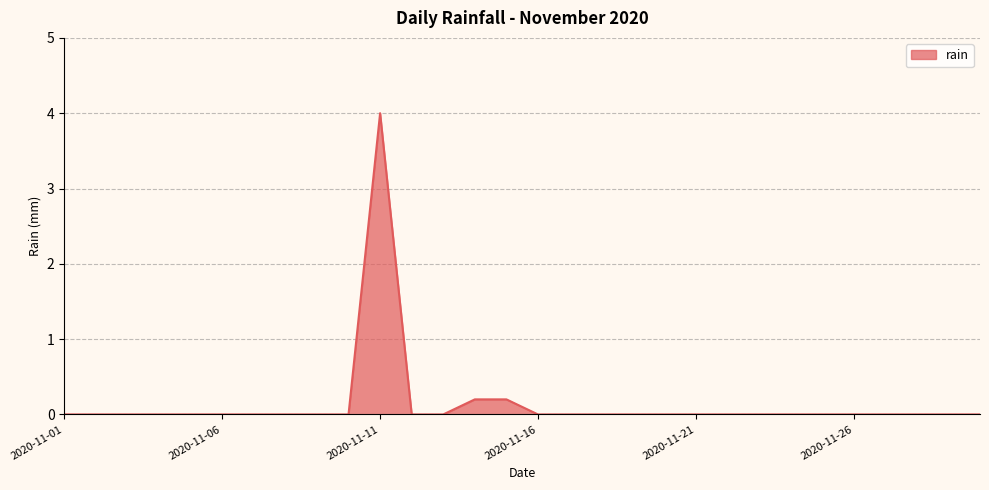

Does the chart display data point markers on the line(s)?

No